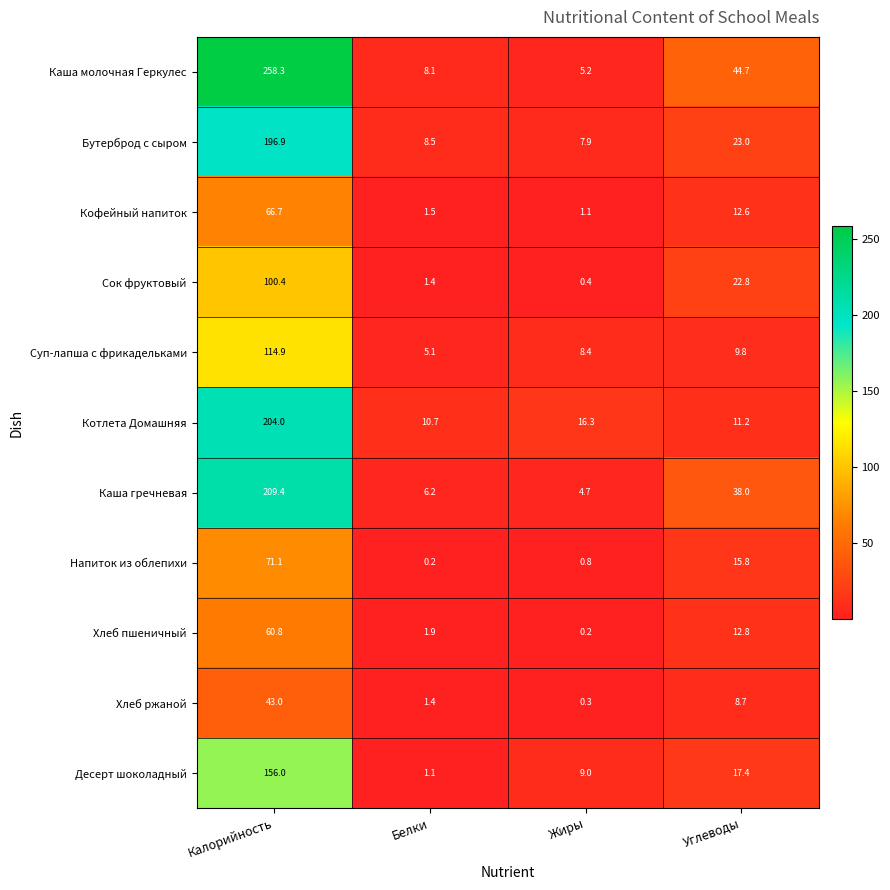

What is the total value across all series at Калорийность?

1481.5